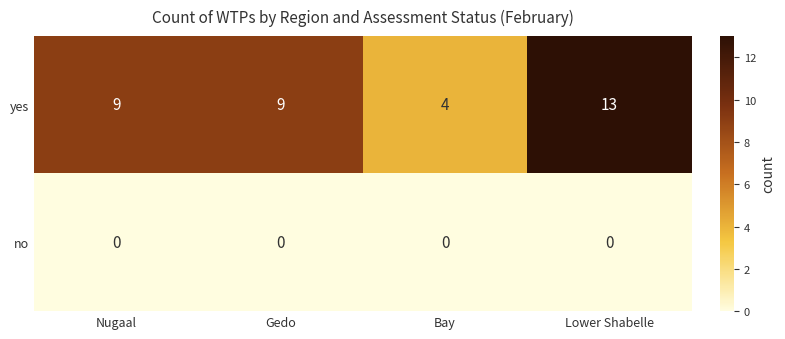

What is the total value across all series at Nugaal?

9